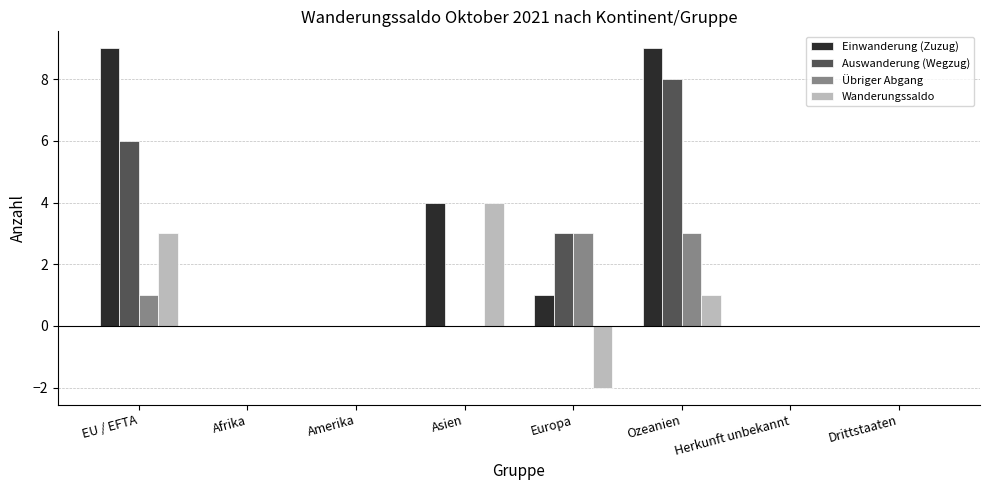

Reading left to right, transcribe all the data shown in this chart.

Einwanderung (Zuzug): EU / EFTA=9	Afrika=0	Amerika=0	Asien=4	Europa=1	Ozeanien=9	Herkunft unbekannt=0	Drittstaaten=0
Auswanderung (Wegzug): EU / EFTA=6	Afrika=0	Amerika=0	Asien=0	Europa=3	Ozeanien=8	Herkunft unbekannt=0	Drittstaaten=0
Übriger Abgang: EU / EFTA=1	Afrika=0	Amerika=0	Asien=0	Europa=3	Ozeanien=3	Herkunft unbekannt=0	Drittstaaten=0
Wanderungssaldo: EU / EFTA=3	Afrika=0	Amerika=0	Asien=4	Europa=-2	Ozeanien=1	Herkunft unbekannt=0	Drittstaaten=0